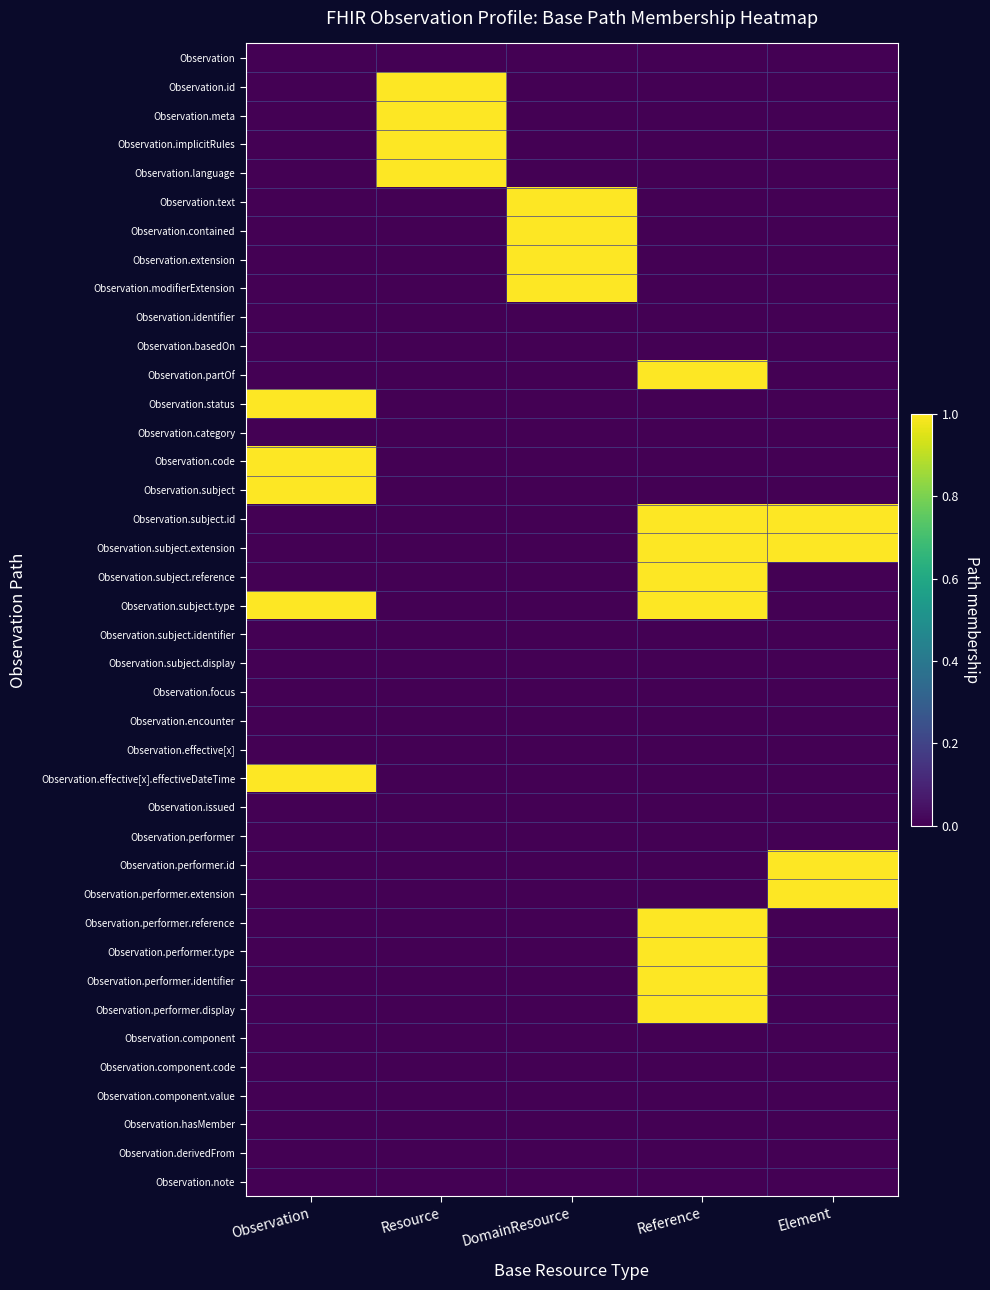

Reading left to right, what are all the values shown in this chart?

Observation: Observation=0	Resource=0	DomainResource=0	Reference=0	Element=0
Observation.id: Observation=0	Resource=1	DomainResource=0	Reference=0	Element=0
Observation.meta: Observation=0	Resource=1	DomainResource=0	Reference=0	Element=0
Observation.implicitRules: Observation=0	Resource=1	DomainResource=0	Reference=0	Element=0
Observation.language: Observation=0	Resource=1	DomainResource=0	Reference=0	Element=0
Observation.text: Observation=0	Resource=0	DomainResource=1	Reference=0	Element=0
Observation.contained: Observation=0	Resource=0	DomainResource=1	Reference=0	Element=0
Observation.extension: Observation=0	Resource=0	DomainResource=1	Reference=0	Element=0
Observation.modifierExtension: Observation=0	Resource=0	DomainResource=1	Reference=0	Element=0
Observation.identifier: Observation=0	Resource=0	DomainResource=0	Reference=0	Element=0
Observation.basedOn: Observation=0	Resource=0	DomainResource=0	Reference=0	Element=0
Observation.partOf: Observation=0	Resource=0	DomainResource=0	Reference=1	Element=0
Observation.status: Observation=1	Resource=0	DomainResource=0	Reference=0	Element=0
Observation.category: Observation=0	Resource=0	DomainResource=0	Reference=0	Element=0
Observation.code: Observation=1	Resource=0	DomainResource=0	Reference=0	Element=0
Observation.subject: Observation=1	Resource=0	DomainResource=0	Reference=0	Element=0
Observation.subject.id: Observation=0	Resource=0	DomainResource=0	Reference=1	Element=1
Observation.subject.extension: Observation=0	Resource=0	DomainResource=0	Reference=1	Element=1
Observation.subject.reference: Observation=0	Resource=0	DomainResource=0	Reference=1	Element=0
Observation.subject.type: Observation=1	Resource=0	DomainResource=0	Reference=1	Element=0
Observation.subject.identifier: Observation=0	Resource=0	DomainResource=0	Reference=0	Element=0
Observation.subject.display: Observation=0	Resource=0	DomainResource=0	Reference=0	Element=0
Observation.focus: Observation=0	Resource=0	DomainResource=0	Reference=0	Element=0
Observation.encounter: Observation=0	Resource=0	DomainResource=0	Reference=0	Element=0
Observation.effective[x]: Observation=0	Resource=0	DomainResource=0	Reference=0	Element=0
Observation.effective[x].effectiveDateTime: Observation=1	Resource=0	DomainResource=0	Reference=0	Element=0
Observation.issued: Observation=0	Resource=0	DomainResource=0	Reference=0	Element=0
Observation.performer: Observation=0	Resource=0	DomainResource=0	Reference=0	Element=0
Observation.performer.id: Observation=0	Resource=0	DomainResource=0	Reference=0	Element=1
Observation.performer.extension: Observation=0	Resource=0	DomainResource=0	Reference=0	Element=1
Observation.performer.reference: Observation=0	Resource=0	DomainResource=0	Reference=1	Element=0
Observation.performer.type: Observation=0	Resource=0	DomainResource=0	Reference=1	Element=0
Observation.performer.identifier: Observation=0	Resource=0	DomainResource=0	Reference=1	Element=0
Observation.performer.display: Observation=0	Resource=0	DomainResource=0	Reference=1	Element=0
Observation.component: Observation=0	Resource=0	DomainResource=0	Reference=0	Element=0
Observation.component.code: Observation=0	Resource=0	DomainResource=0	Reference=0	Element=0
Observation.component.value: Observation=0	Resource=0	DomainResource=0	Reference=0	Element=0
Observation.hasMember: Observation=0	Resource=0	DomainResource=0	Reference=0	Element=0
Observation.derivedFrom: Observation=0	Resource=0	DomainResource=0	Reference=0	Element=0
Observation.note: Observation=0	Resource=0	DomainResource=0	Reference=0	Element=0